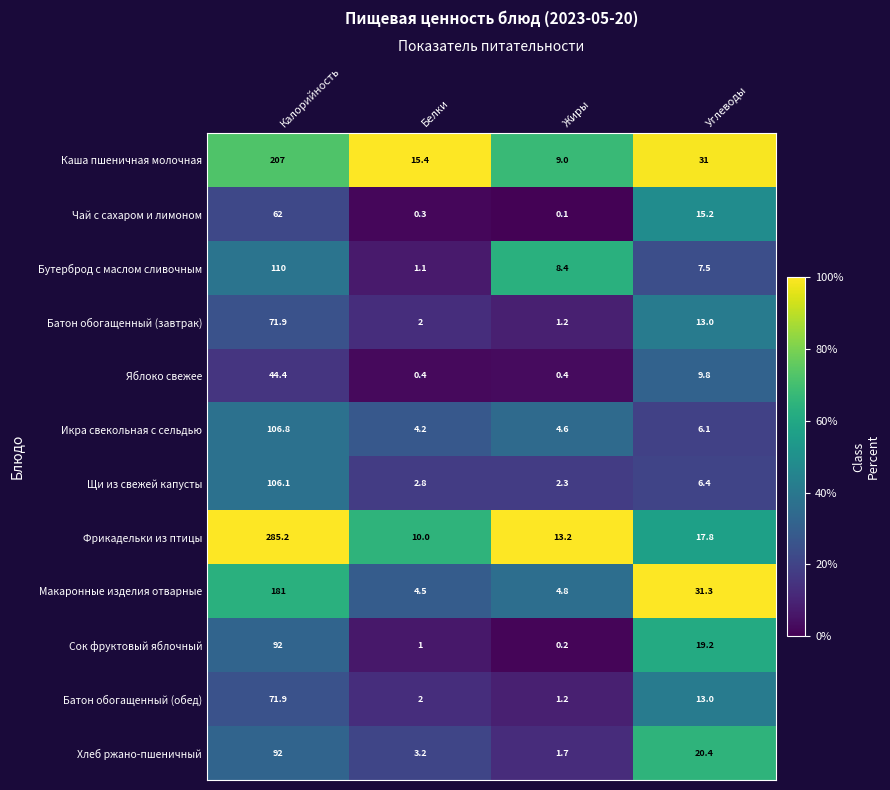

Which series has the largest range (max minus min)?

Фрикадельки из птицы